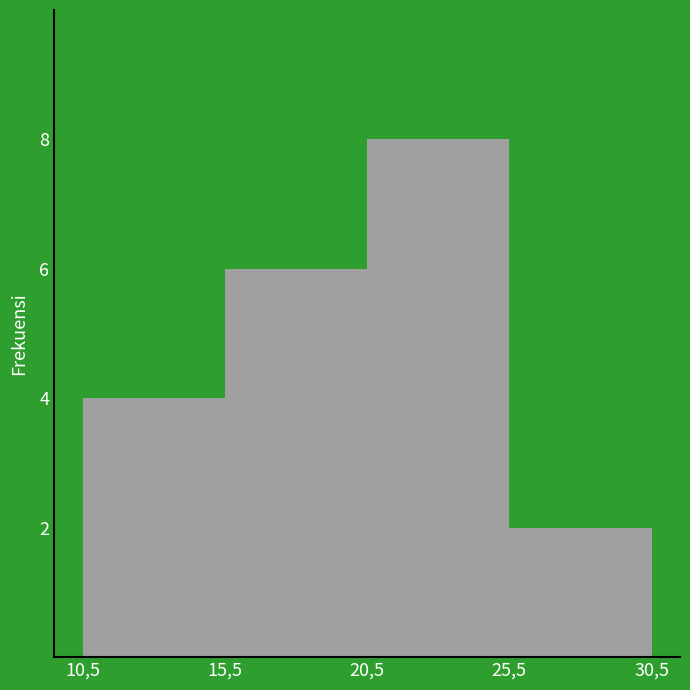

Reading left to right, extract all data points from this chart.

10,5=4	15,5=6	20,5=8	25,5=2